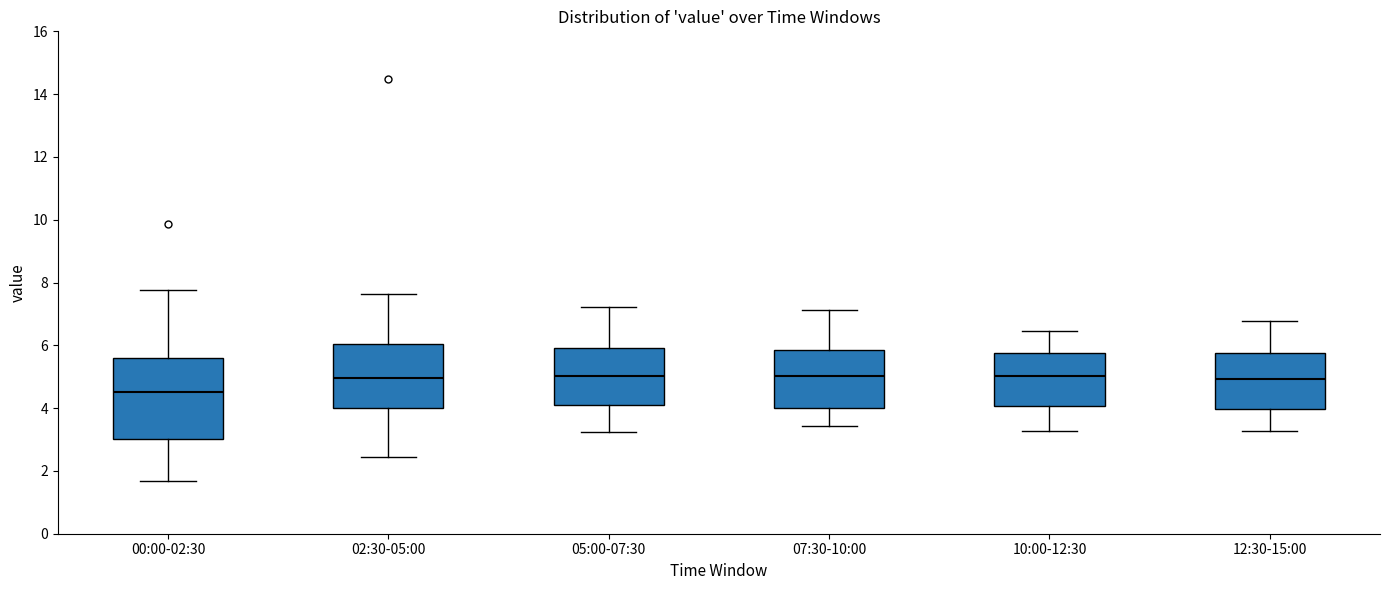

Where does the upper whisker of the box for 05:00-07:30 end on the y-axis? The values are not printed on the chart, so give them approximately, as read against the axis.

7.2